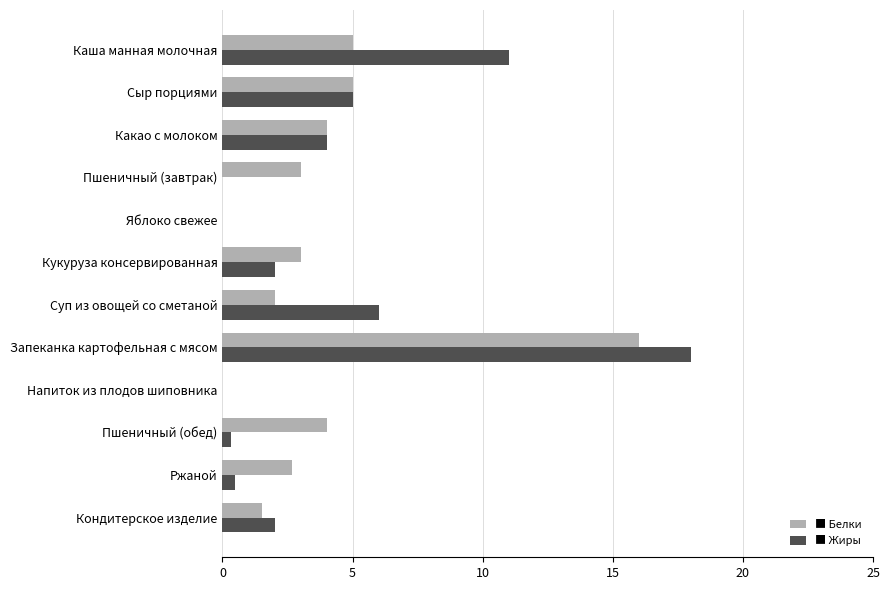

At which category is the sum across all series the highest?

Запеканка картофельная с мясом